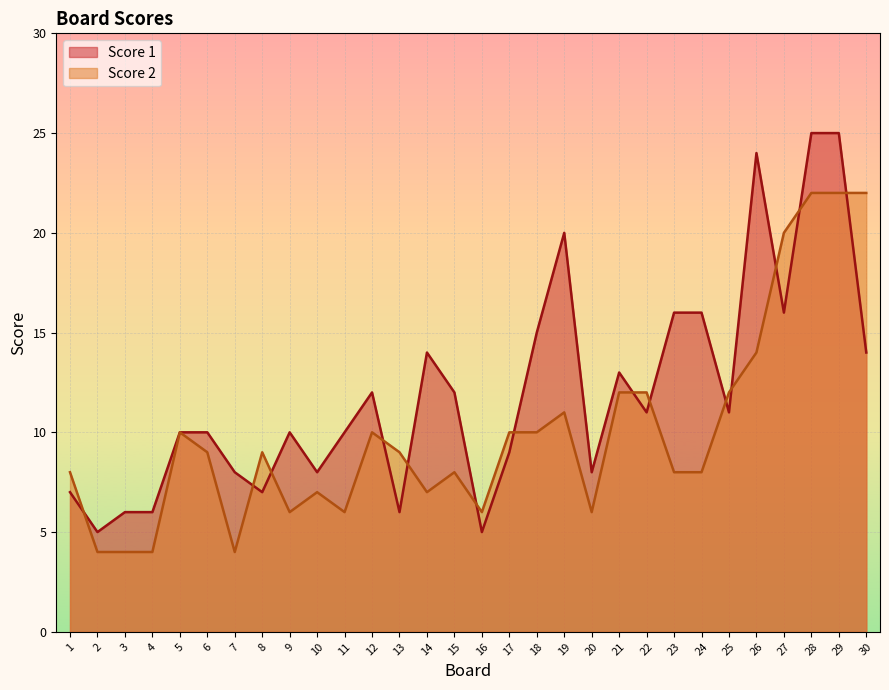

True or false: Score 1 and Score 2 cross at least once.

True